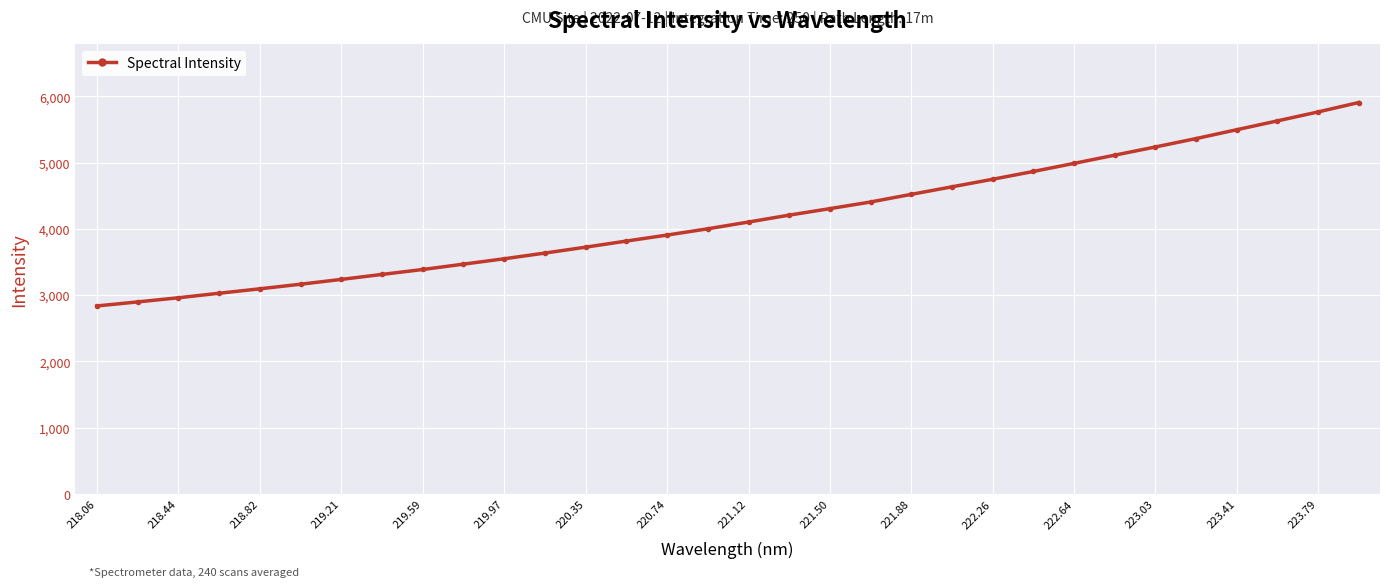

What is the minimum value shown in the chart?

2836.7